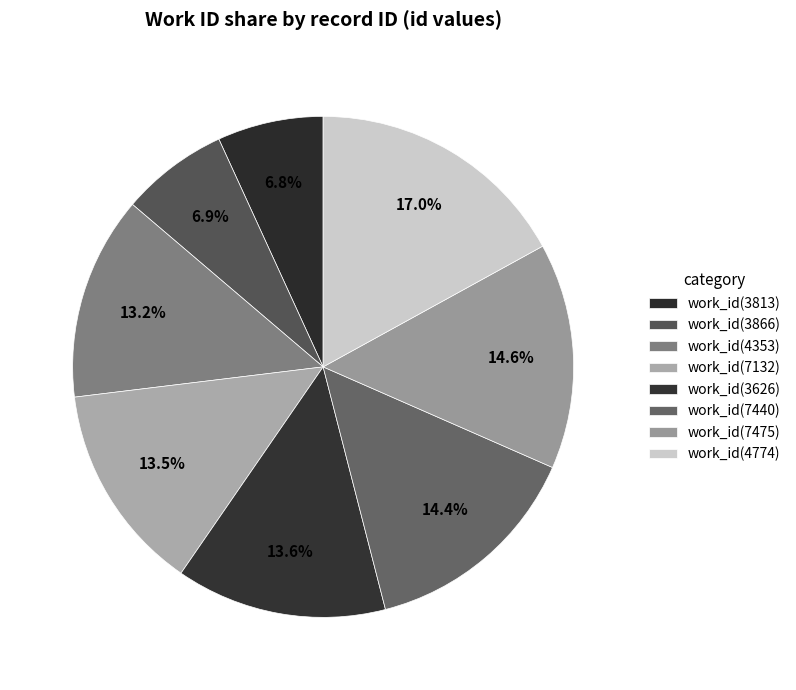

Is there any slice that represents more than half of the pie?

No